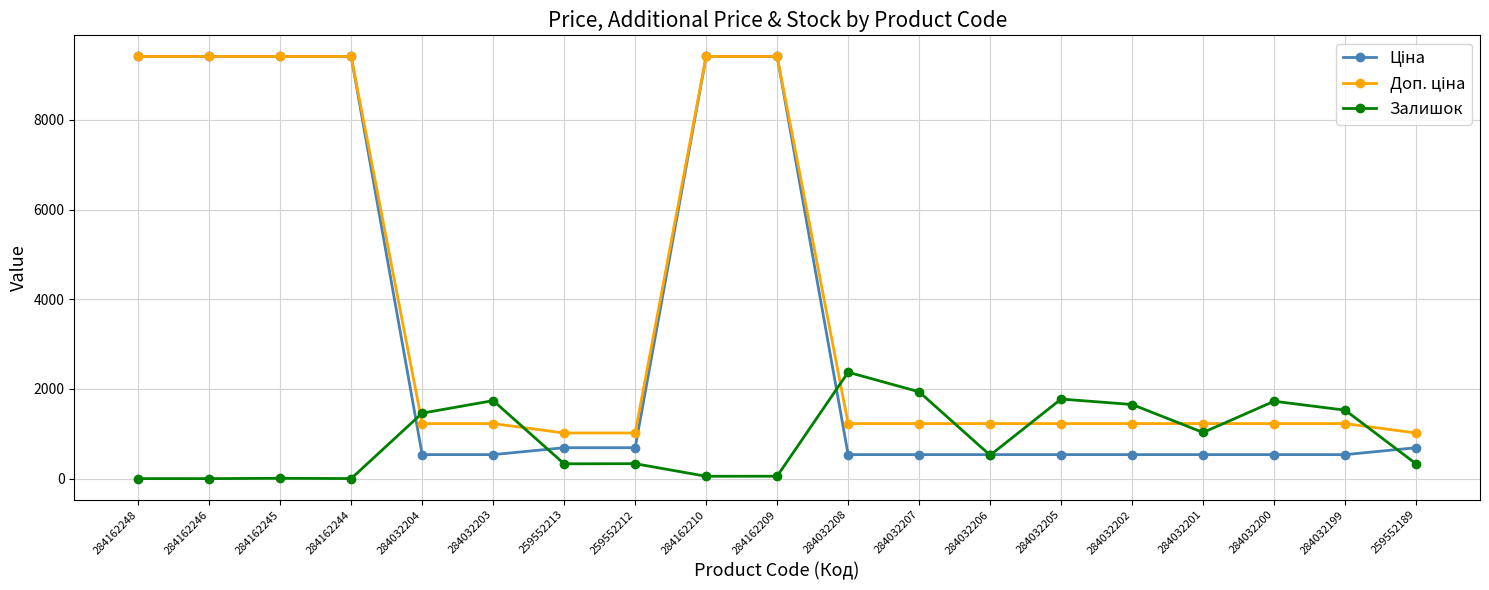

How many data points does each series have?

19